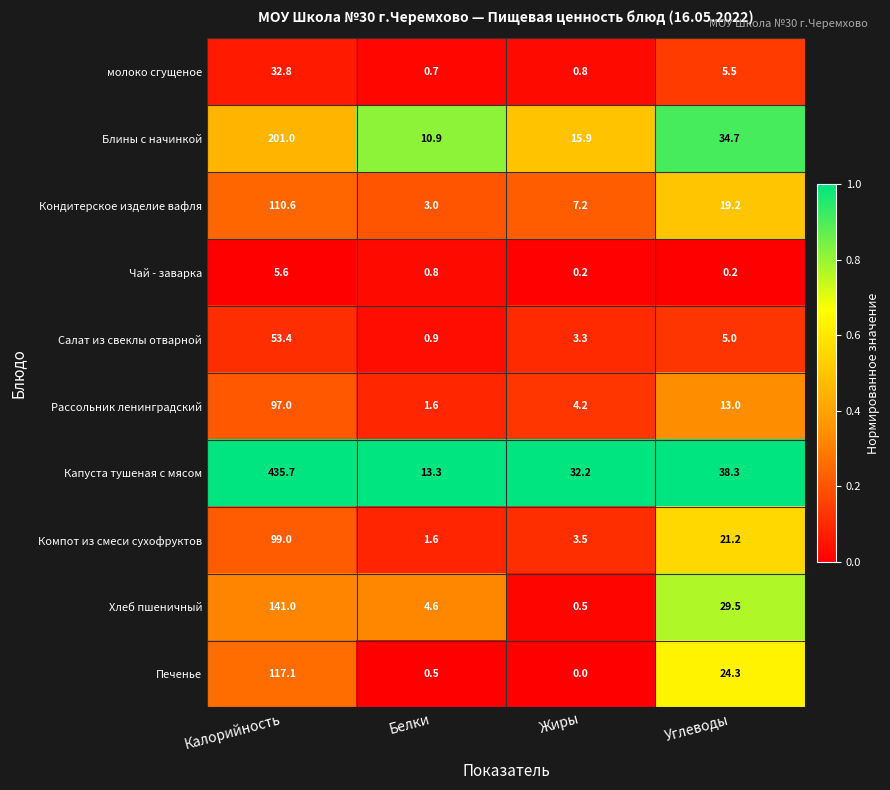

At Углеводы, list the series in order from smallest to largest.

Чай - заварка, Салат из свеклы отварной, молоко сгущеное, Рассольник ленинградский, Кондитерское изделие вафля, Компот из смеси сухофруктов, Печенье, Хлеб пшеничный, Блины с начинкой, Капуста тушеная с мясом